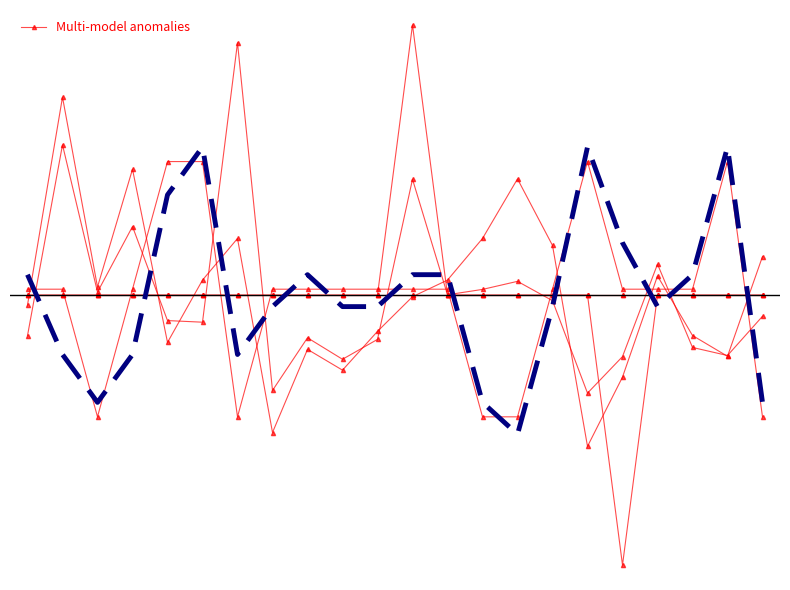

Reading left to right, list all the values displayed in this chart.

0=0.1	1=0.1	2=-1.5	3=0.1	4=1.6	5=1.6	6=-1.5	7=0.1	8=0.1	9=0.1	10=0.1	11=0.1	12=0.1	13=-1.5	14=-1.5	15=0.1	16=1.6	17=0.1	18=0.1	19=0.1	20=1.6	21=-1.5